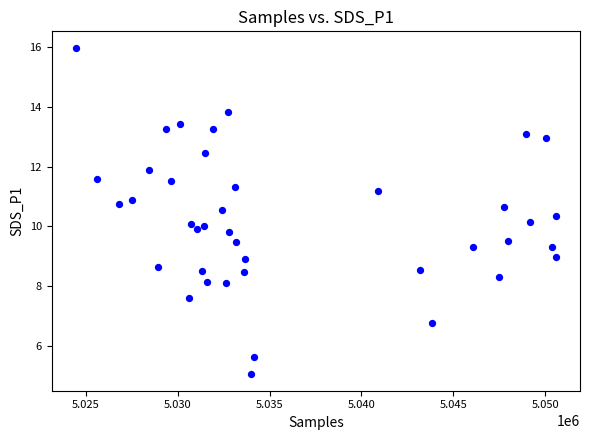

What is the range of X values (max minus min)?

26136.0